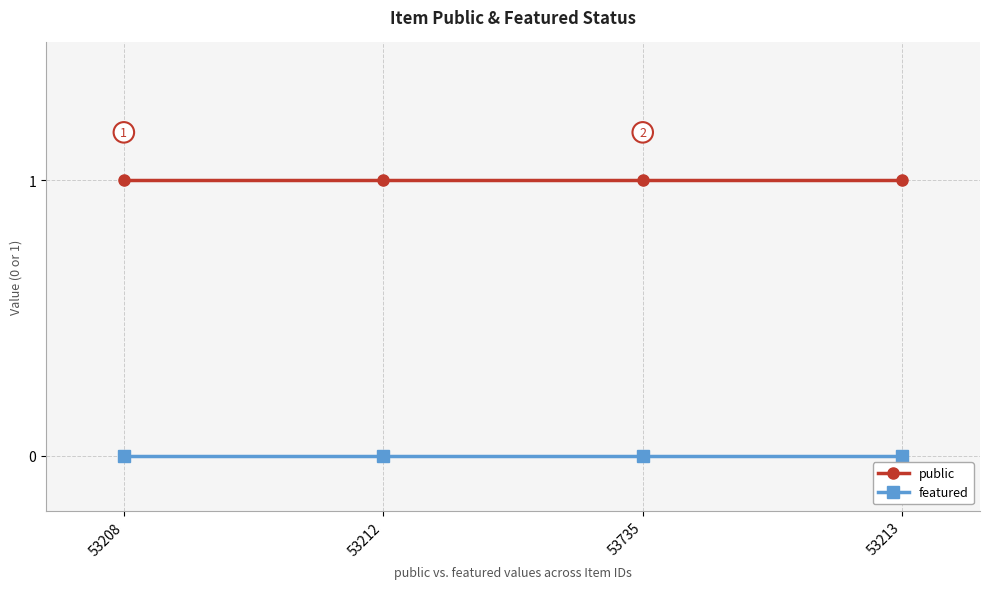

True or false: public has more than 2 interior local peaks.

False